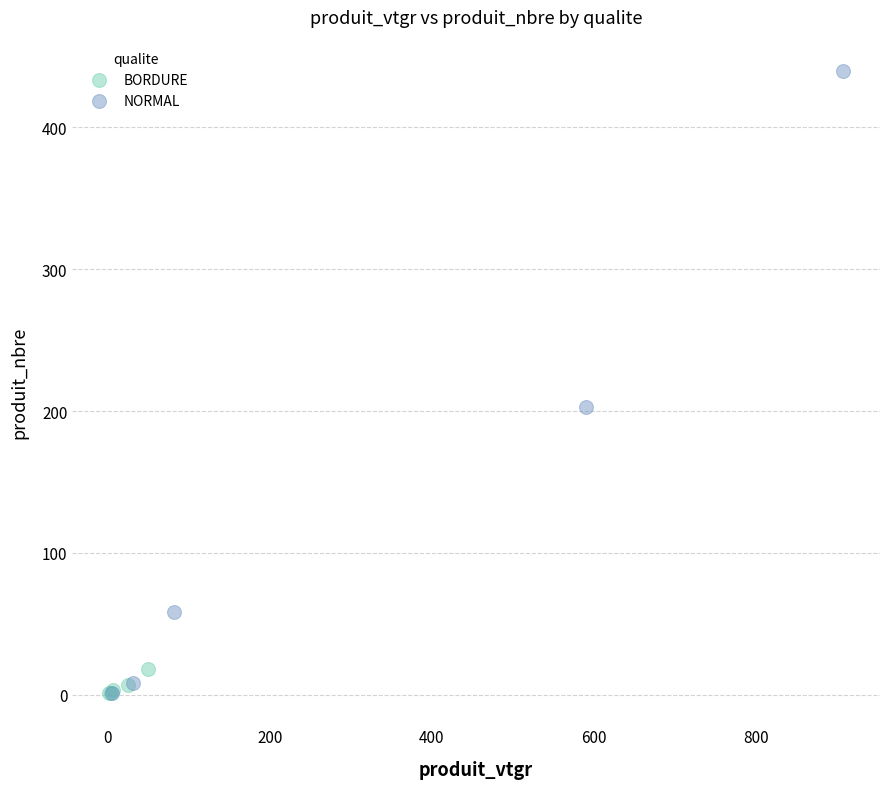

What are all the series names shown in the legend?

BORDURE, NORMAL